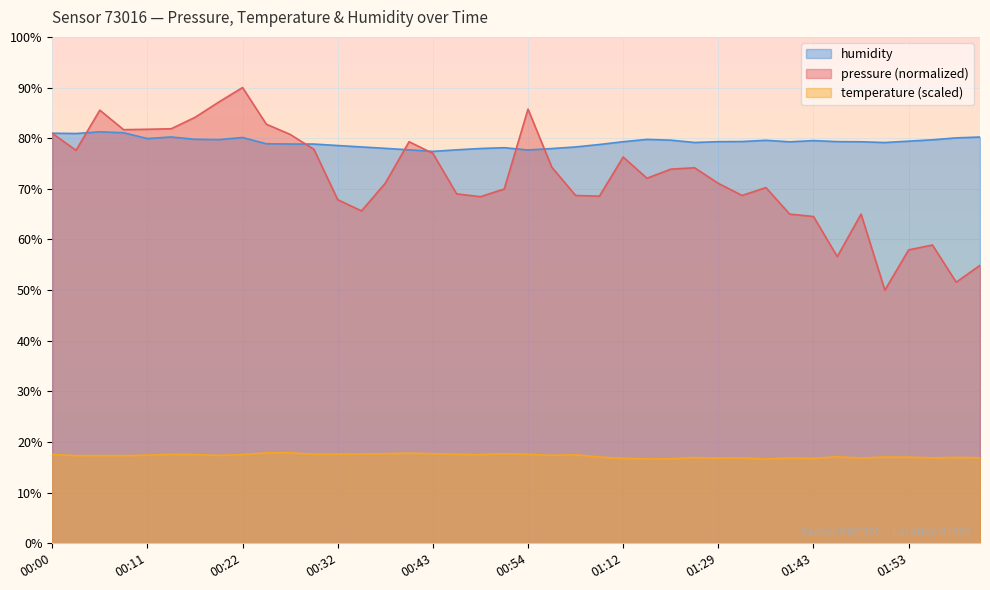

Reading right to left, transcribe all the data shown in this chart.

pressure: 02:02=54.9	01:59=51.6	01:56=58.9	01:53=57.9	01:51=50.0	01:49=65.0	01:46=56.6	01:43=64.5	01:41=65.0	01:38=70.2	01:35=68.7	01:29=71.1	01:27=74.2	01:18=73.9	01:15=72.1	01:12=76.3	01:04=68.5	01:01=68.7	00:57=74.3	00:54=85.7	00:51=70.0	00:48=68.4	00:45=69.0	00:43=77.0	00:41=79.3	00:38=71.1	00:35=65.6	00:32=67.9	00:30=77.8	00:27=80.7	00:24=82.8	00:22=90.0	00:19=87.1	00:16=84.1	00:14=81.9	00:11=81.8	00:08=81.7	00:06=85.5	00:03=77.6	00:00=81.0
temperature: 02:02=16.9	01:59=17.0	01:56=16.9	01:53=17.0	01:51=17.0	01:49=16.8	01:46=17.1	01:43=16.8	01:41=16.8	01:38=16.6	01:35=16.9	01:29=16.8	01:27=16.9	01:18=16.7	01:15=16.7	01:12=16.8	01:04=17.0	01:01=17.5	00:57=17.4	00:54=17.6	00:51=17.7	00:48=17.5	00:45=17.6	00:43=17.7	00:41=17.8	00:38=17.7	00:35=17.6	00:32=17.6	00:30=17.6	00:27=17.9	00:24=17.9	00:22=17.5	00:19=17.4	00:16=17.5	00:14=17.6	00:11=17.4	00:08=17.3	00:06=17.3	00:03=17.3	00:00=17.5
humidity: 02:02=80.2	01:59=80.1	01:56=79.7	01:53=79.4	01:51=79.1	01:49=79.3	01:46=79.3	01:43=79.5	01:41=79.3	01:38=79.6	01:35=79.3	01:29=79.3	01:27=79.2	01:18=79.6	01:15=79.8	01:12=79.3	01:04=78.8	01:01=78.3	00:57=78.0	00:54=77.7	00:51=78.1	00:48=78.0	00:45=77.7	00:43=77.4	00:41=77.7	00:38=78.0	00:35=78.3	00:32=78.5	00:30=78.8	00:27=78.8	00:24=78.9	00:22=80.1	00:19=79.7	00:16=79.8	00:14=80.2	00:11=79.9	00:08=81.1	00:06=81.3	00:03=80.9	00:00=81.0